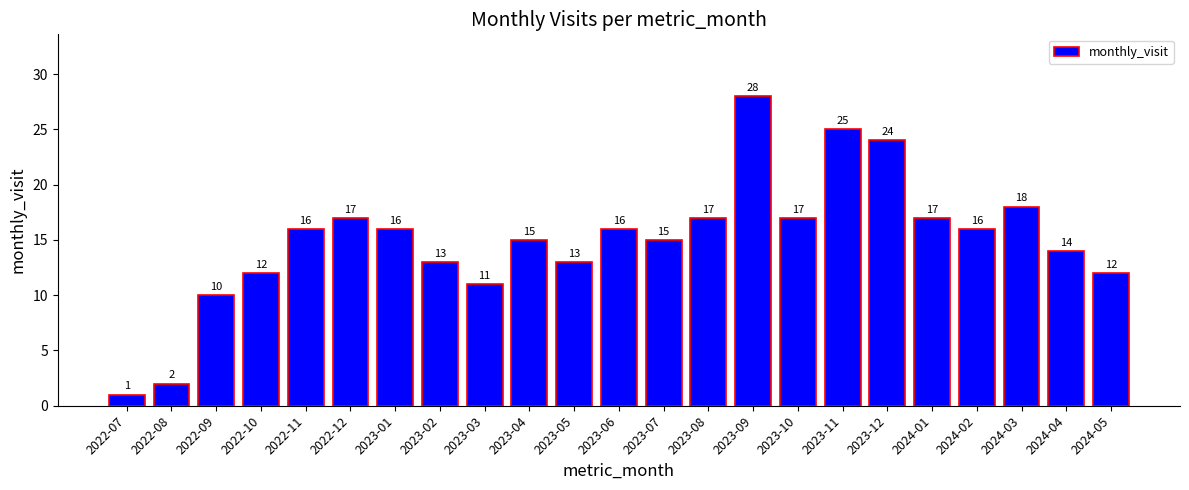

What is the value of the 10th bar from the left?

15